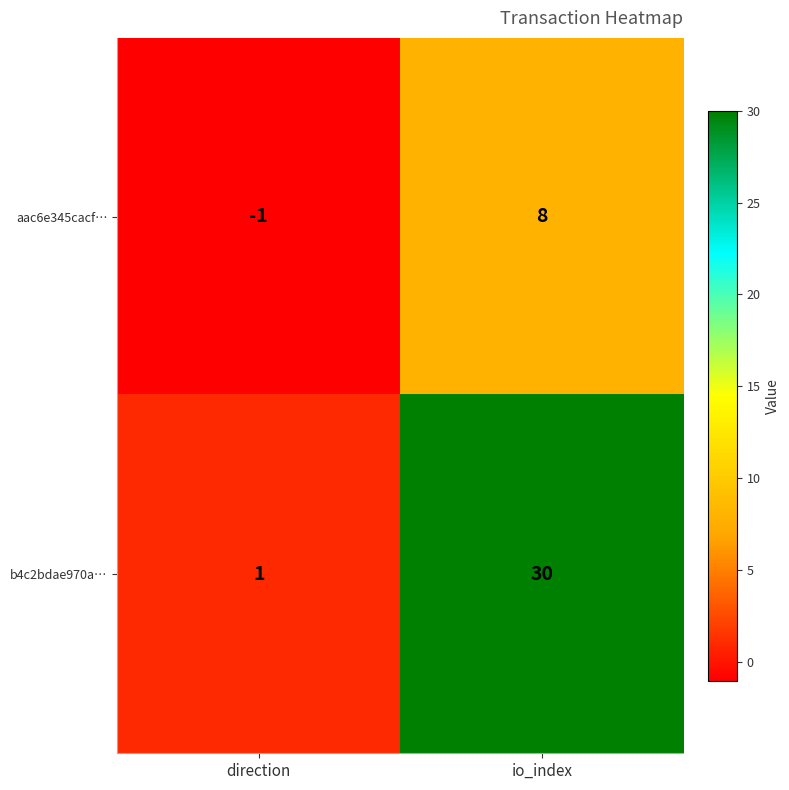

Rank the series by their average value, from highest to lowest.

b4c2bdae970a…, aac6e345cacf…